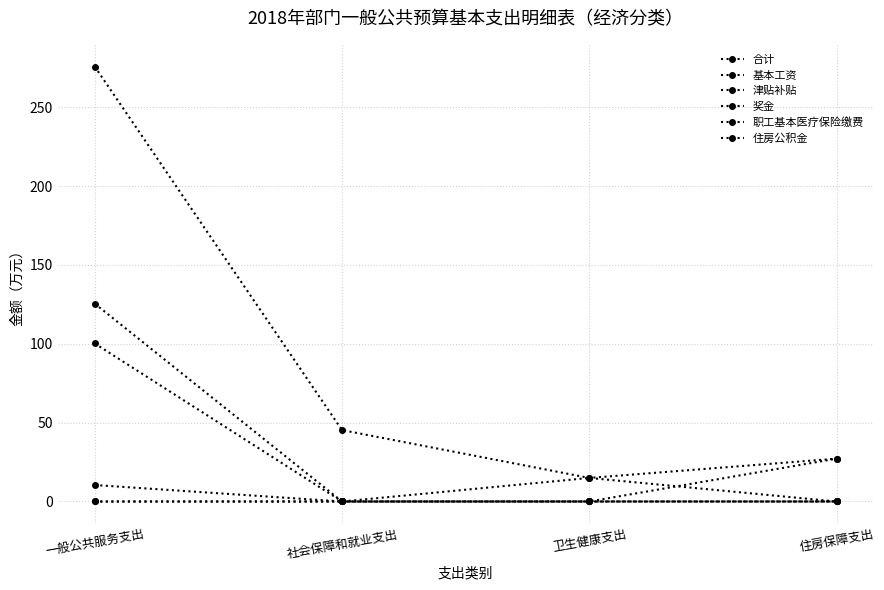

True or false: 津贴补贴 has a value of -43.0 at 住房保障支出.

False